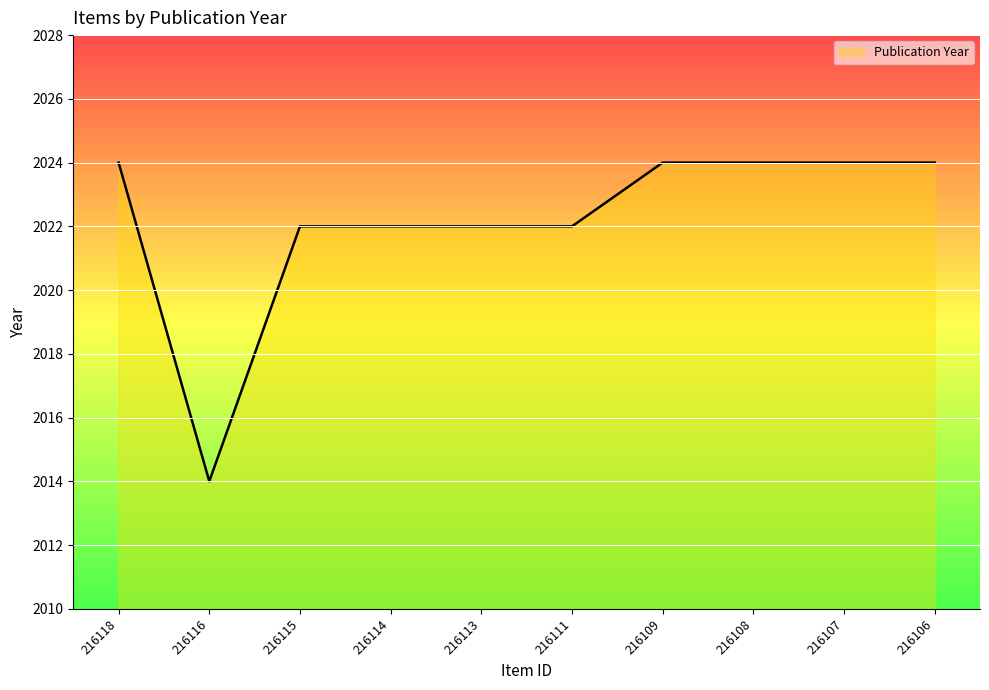

Reading left to right, extract all data points from this chart.

2024	2014	2022	2022	2022	2022	2024	2024	2024	2024